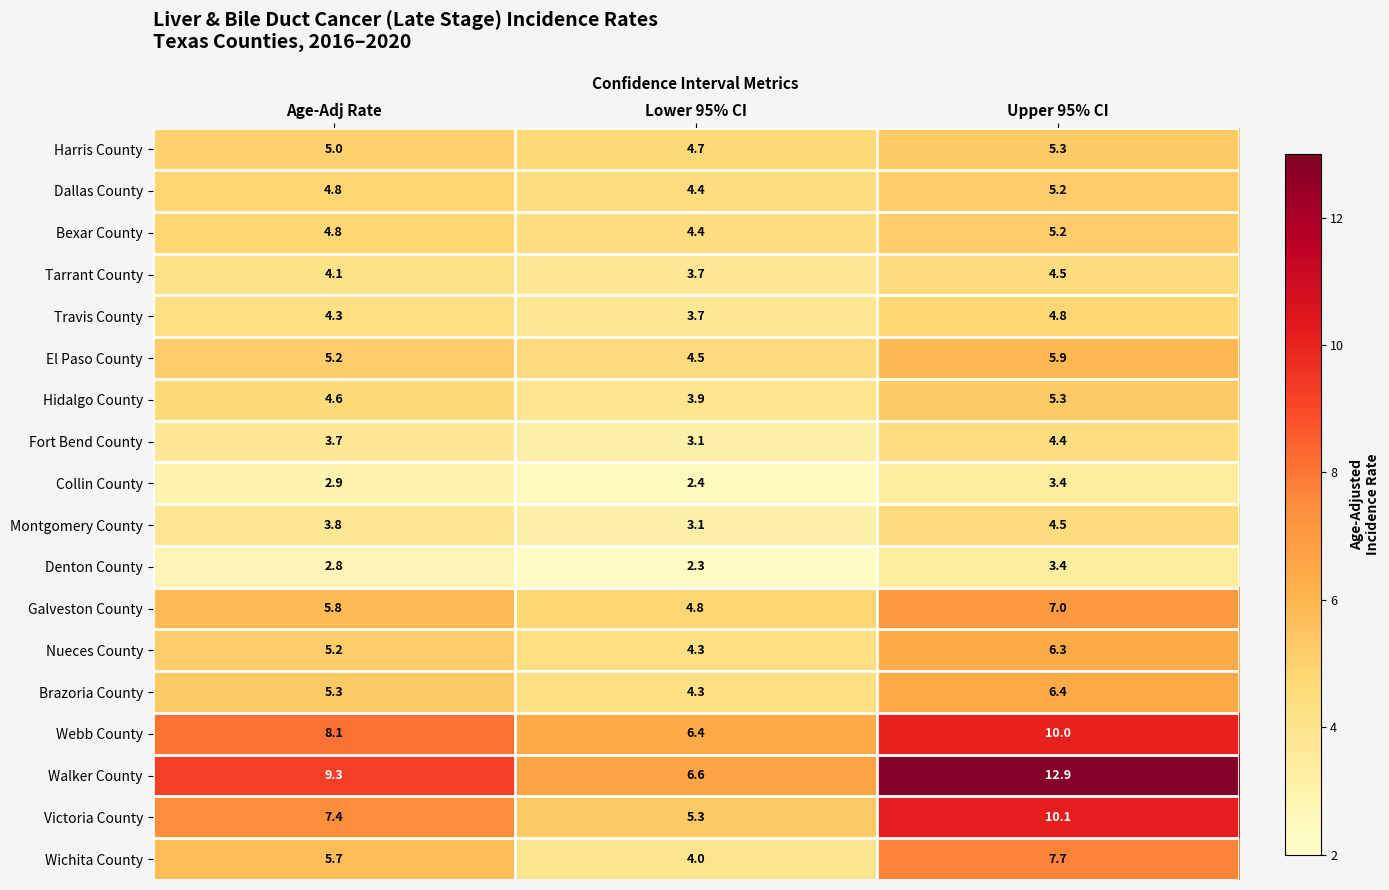

What is the total value across all series at Lower 95% CI?

75.9